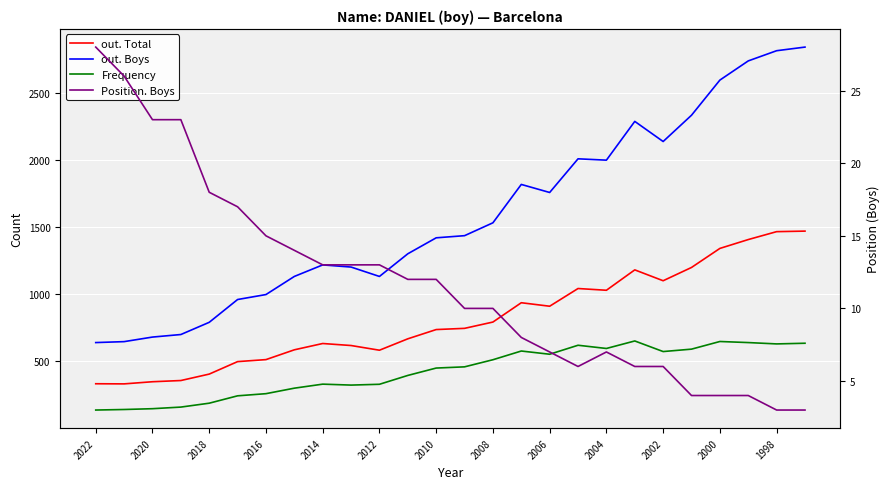

At 2006, list the series in order from largest to smallest.

out. Boys, out. Total, Frequency, Position. Boys